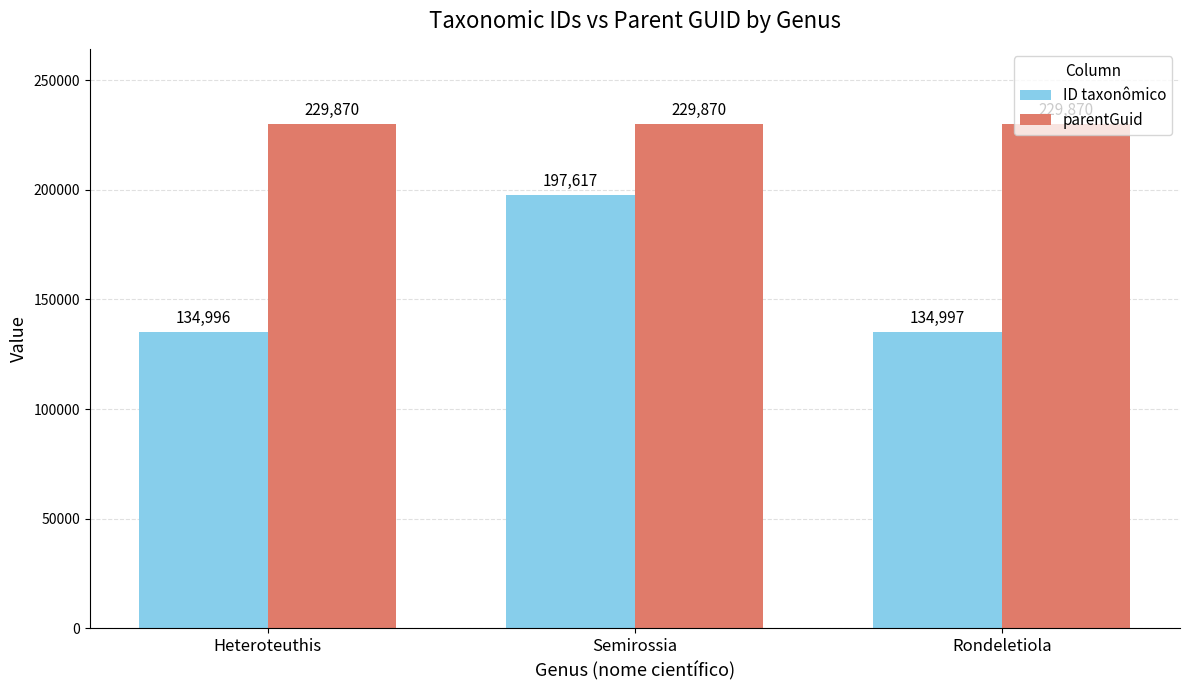

The ID taxonômico series shows 134996 at Heteroteuthis. True or false?

True